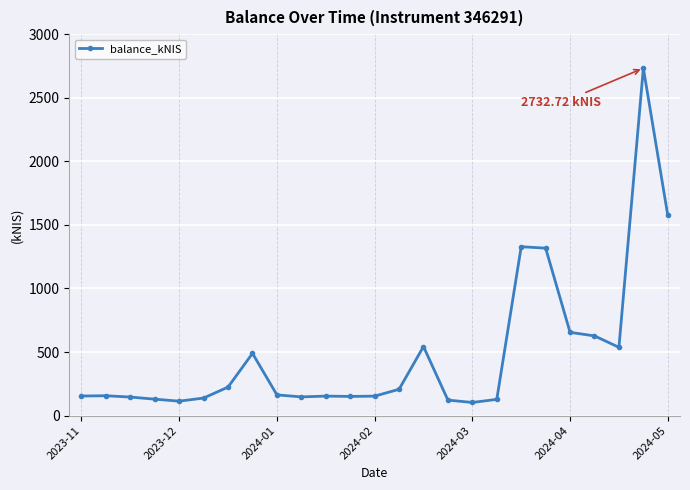

What is the difference between the maximum and minimum values?

2629.7